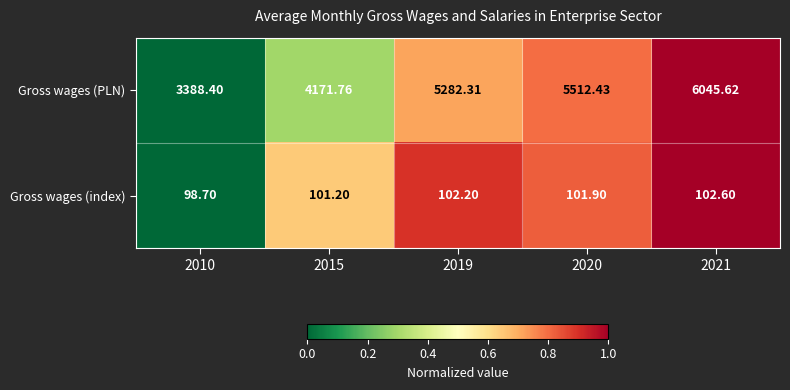

Rank the series by their average value, from highest to lowest.

Gross wages (PLN), Gross wages (index)